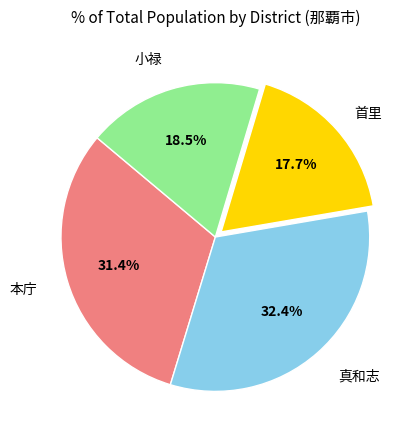

Is there a majority slice in this chart?

No